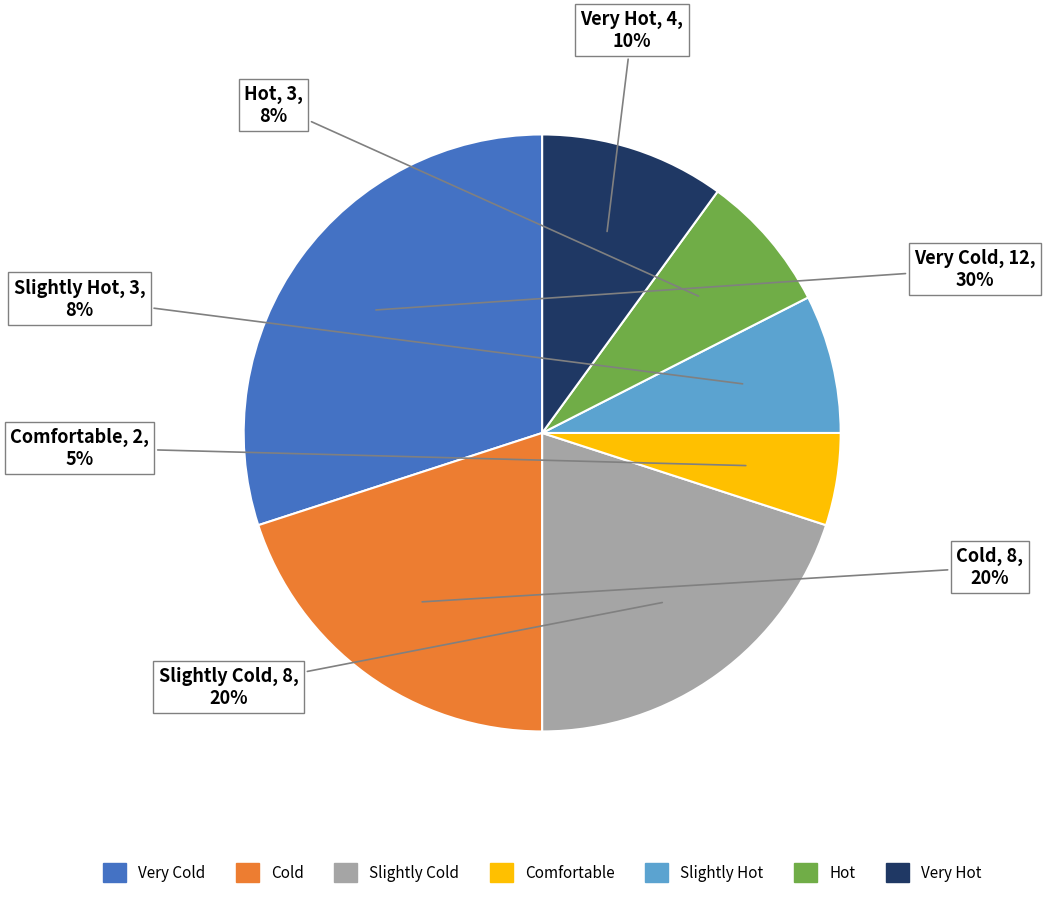

Is there a majority slice in this chart?

No